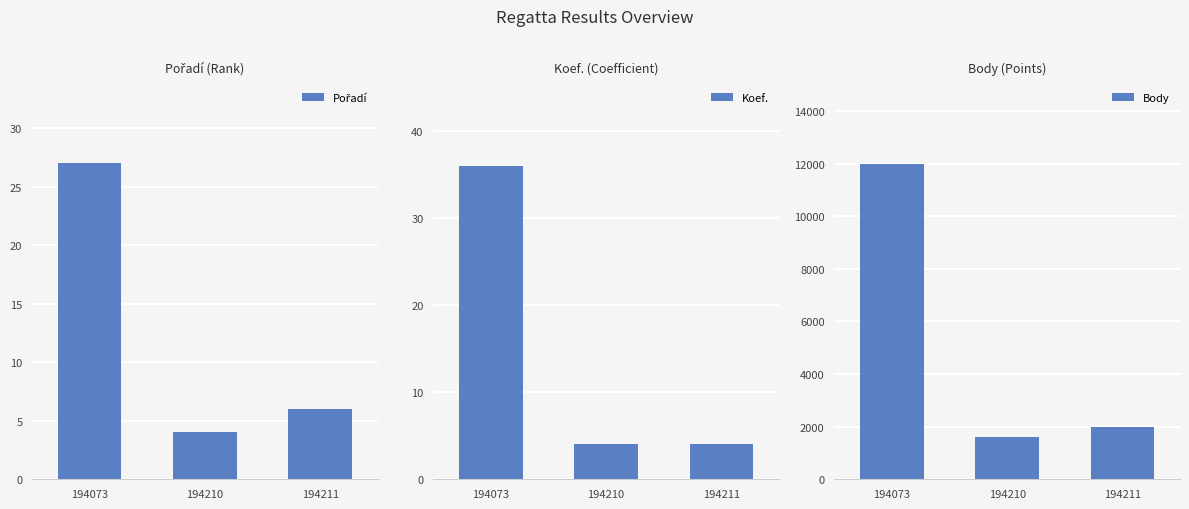

What is the average value of the Body series?

5190